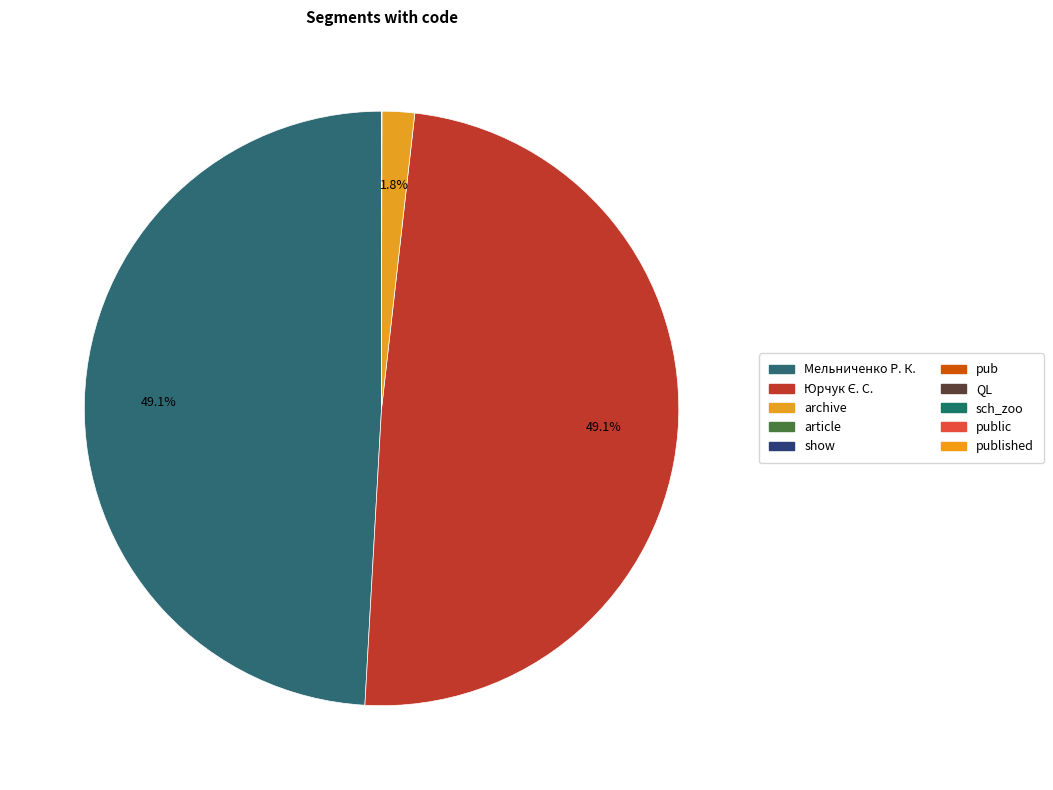

Which slice is the largest?

Мельниченко Р. К.